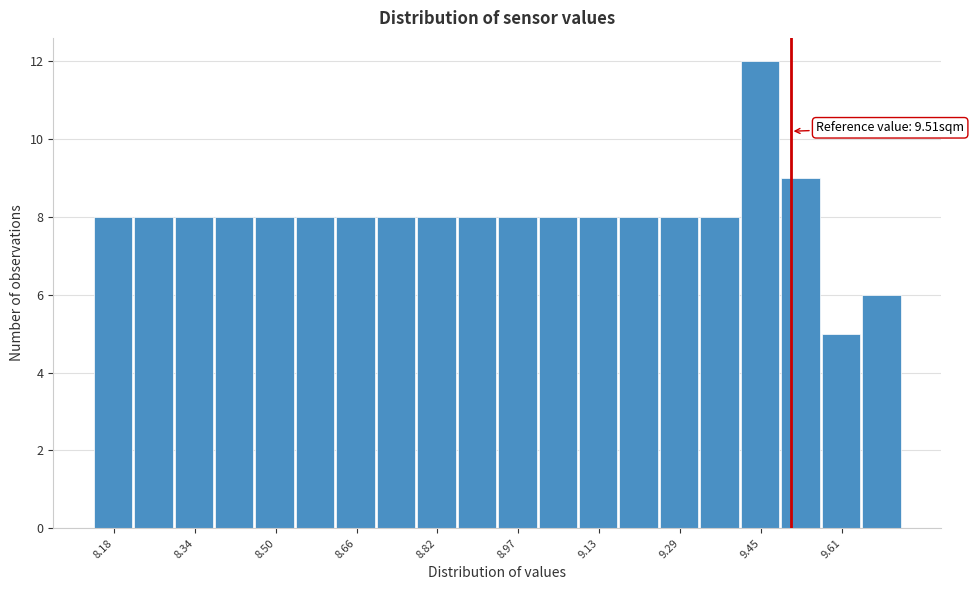

Around what value on the x-axis is the tallest bar? Give the approximate position of its centre, as read against the axis.

9.44